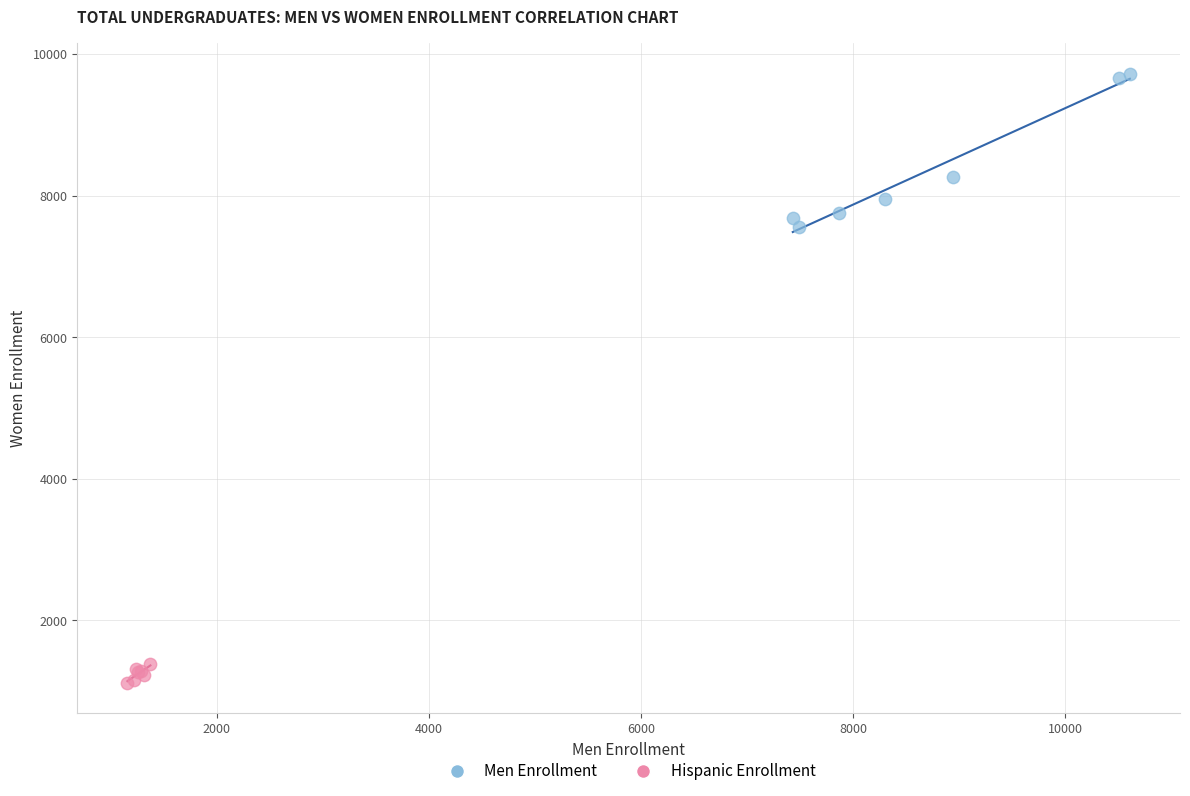

What are all the series names shown in the legend?

Men Enrollment, Hispanic Enrollment